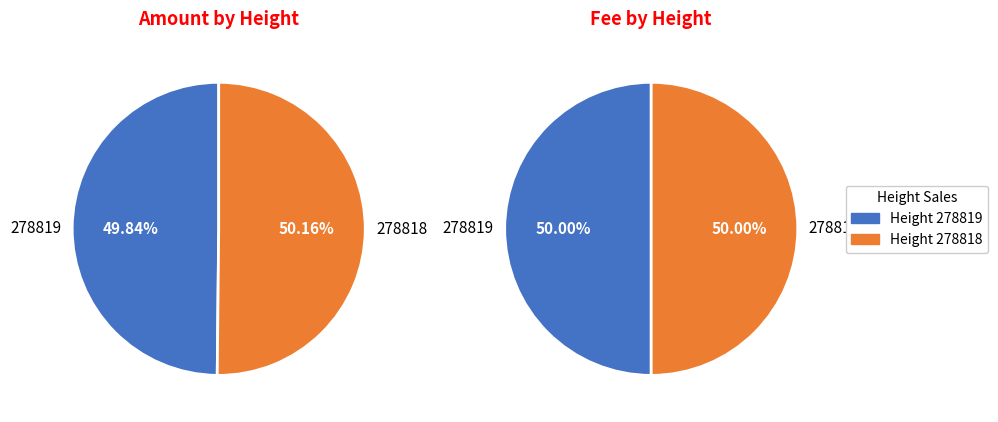

How many slices are in this pie chart?

2